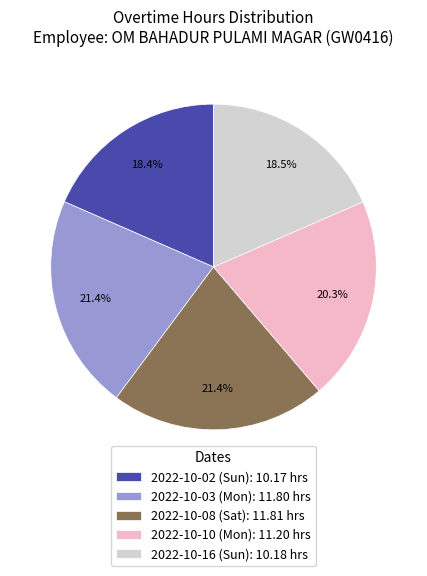

To the nearest percent, what is the combined percentage of 2022-10-10 (Mon) and 2022-10-16 (Sun)?

39%